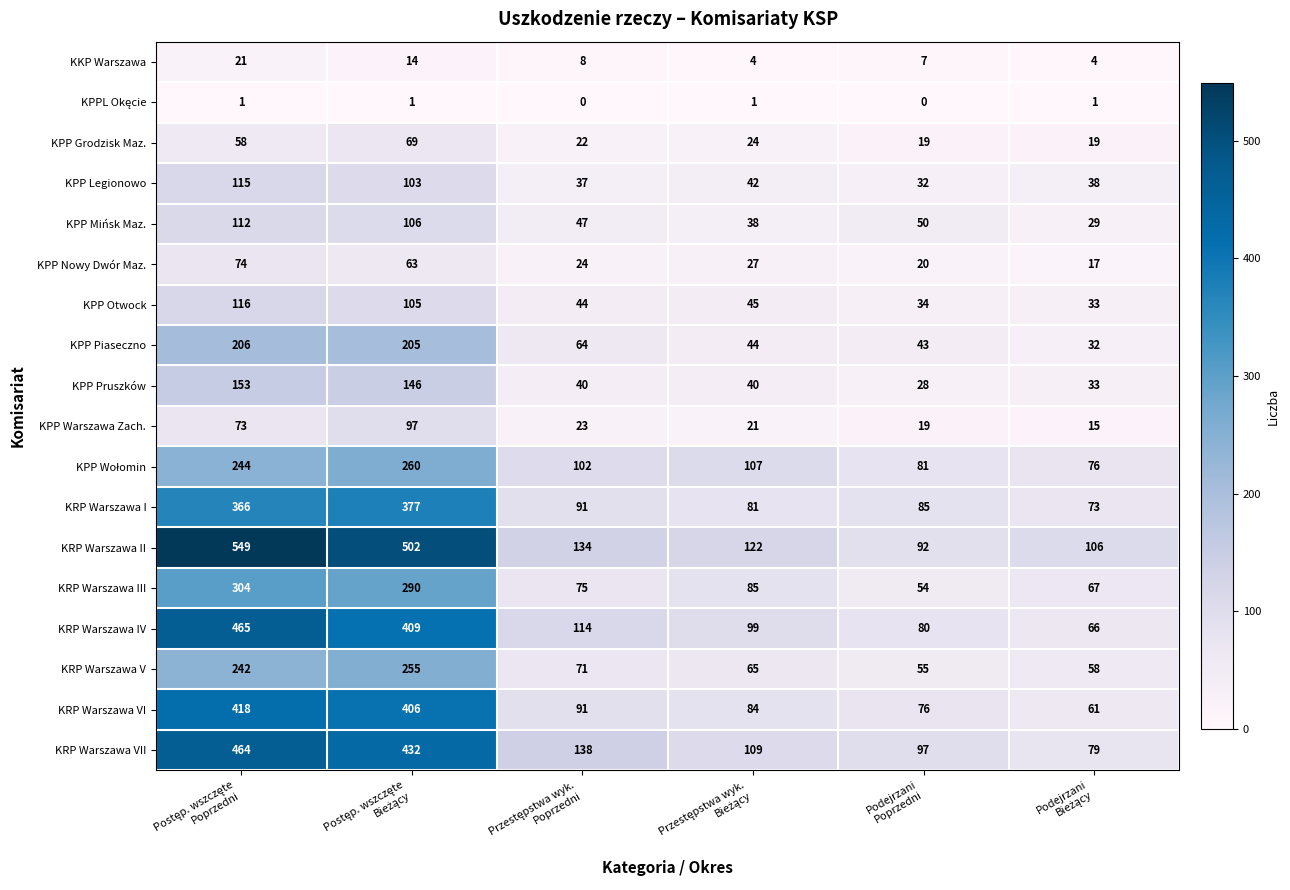

How many KKP Warszawa values are between 4 and 14?

5